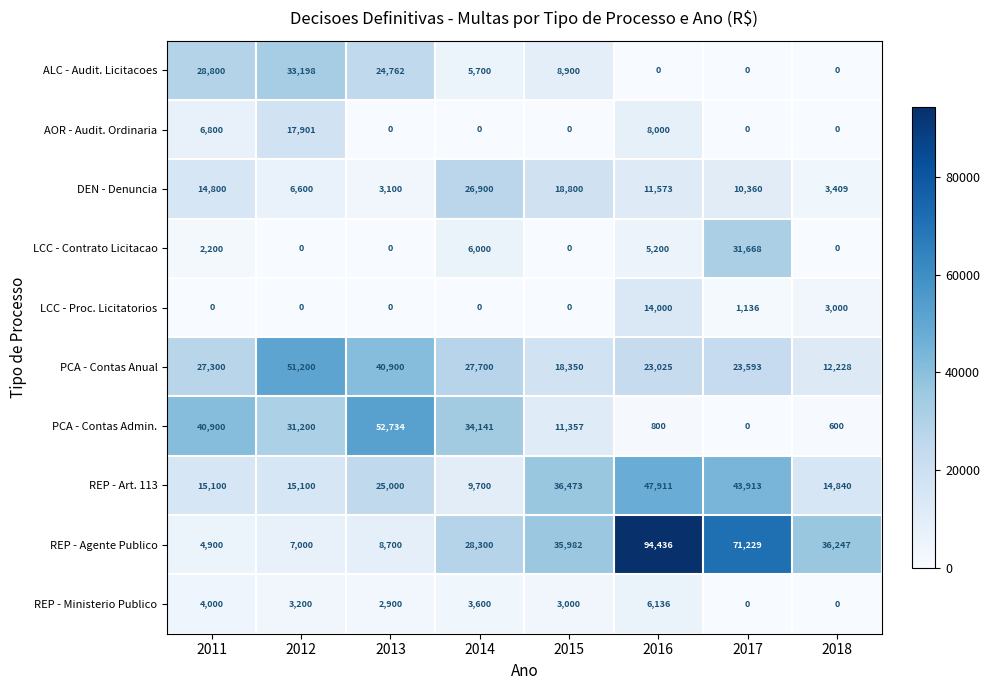

What is the difference between the REP - Ministerio Publico values at 2018 and 2011?

4000